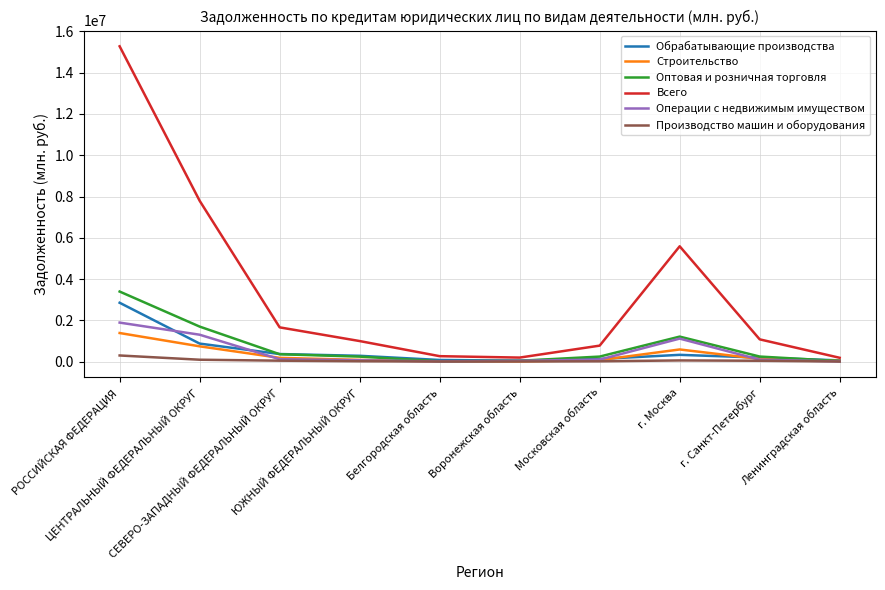

What is the greatest value displayed?

15281848